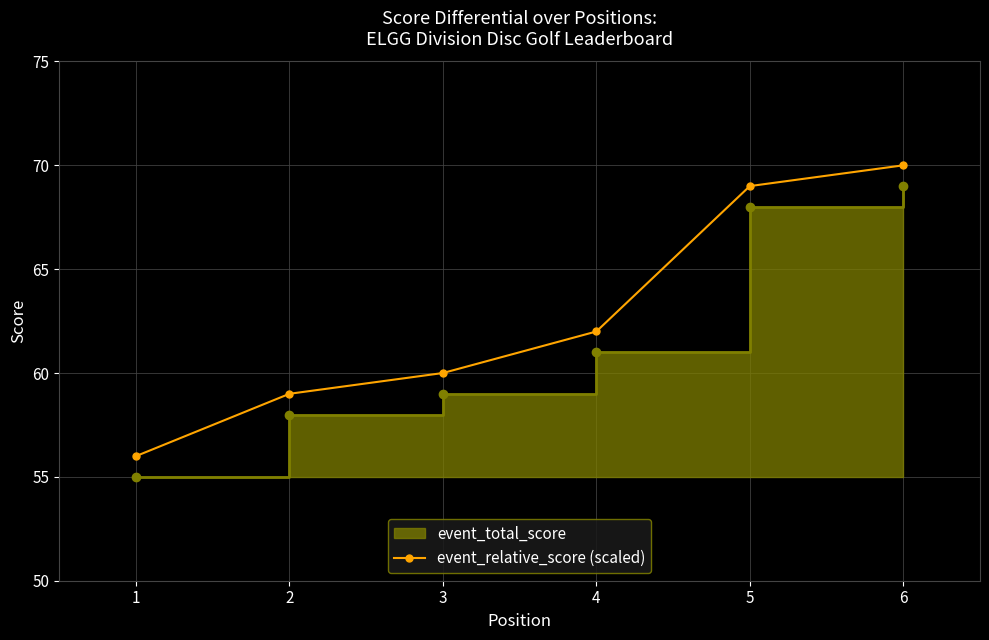

Is it true that the value at 3 is 23?

False